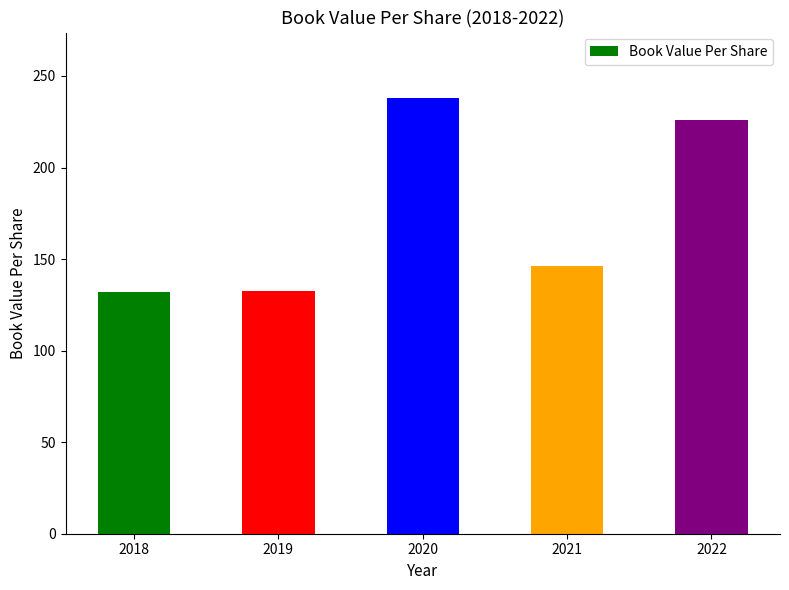

Is it true that the value at 2019 is 132.6?

True